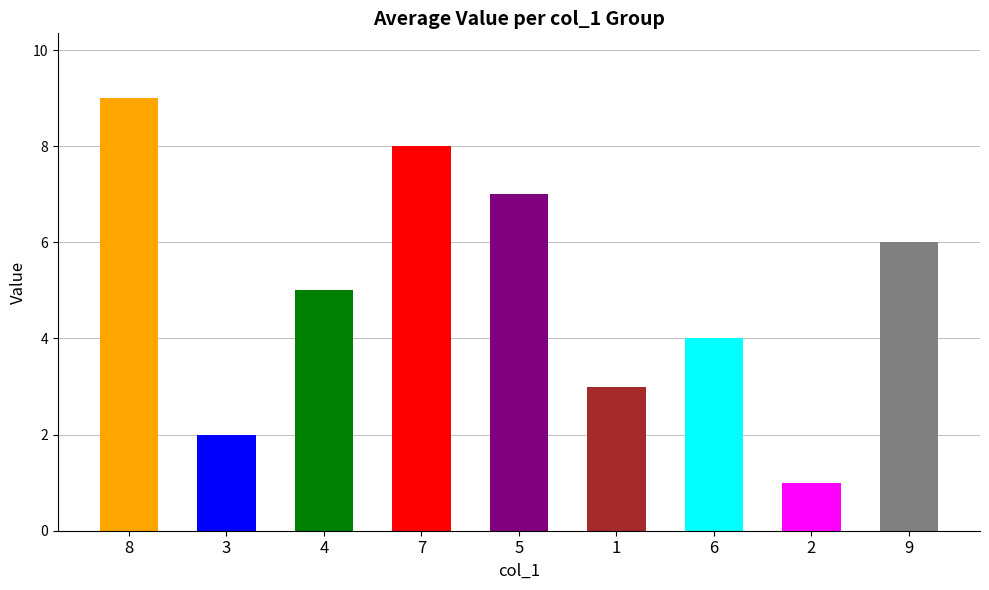

List the labels in order of value, largest first.

8, 7, 5, 9, 4, 6, 1, 3, 2